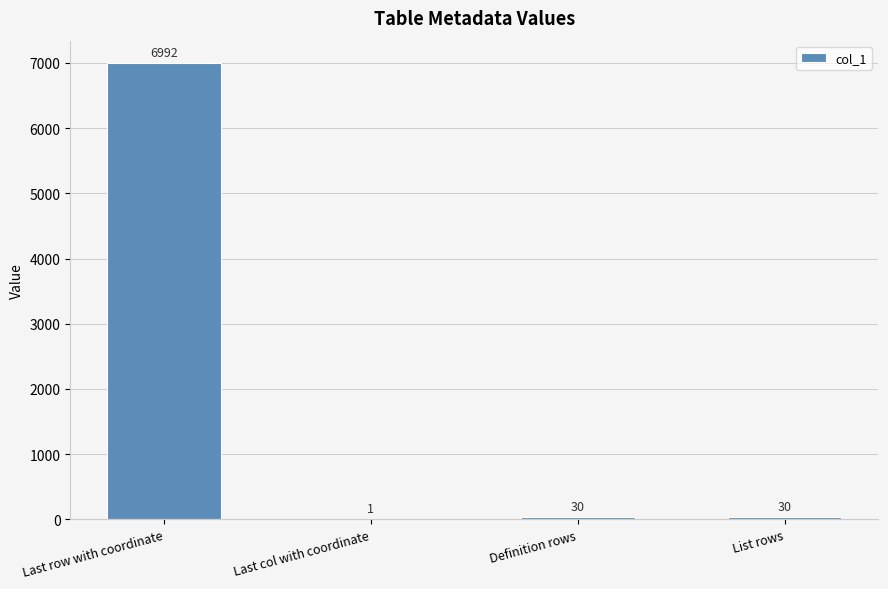

At which label does the data first exceed 30?

Last row with coordinate